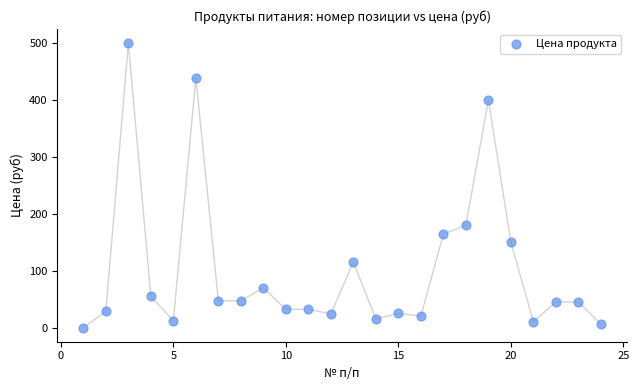

What is the range of X values (max minus min)?

23.0